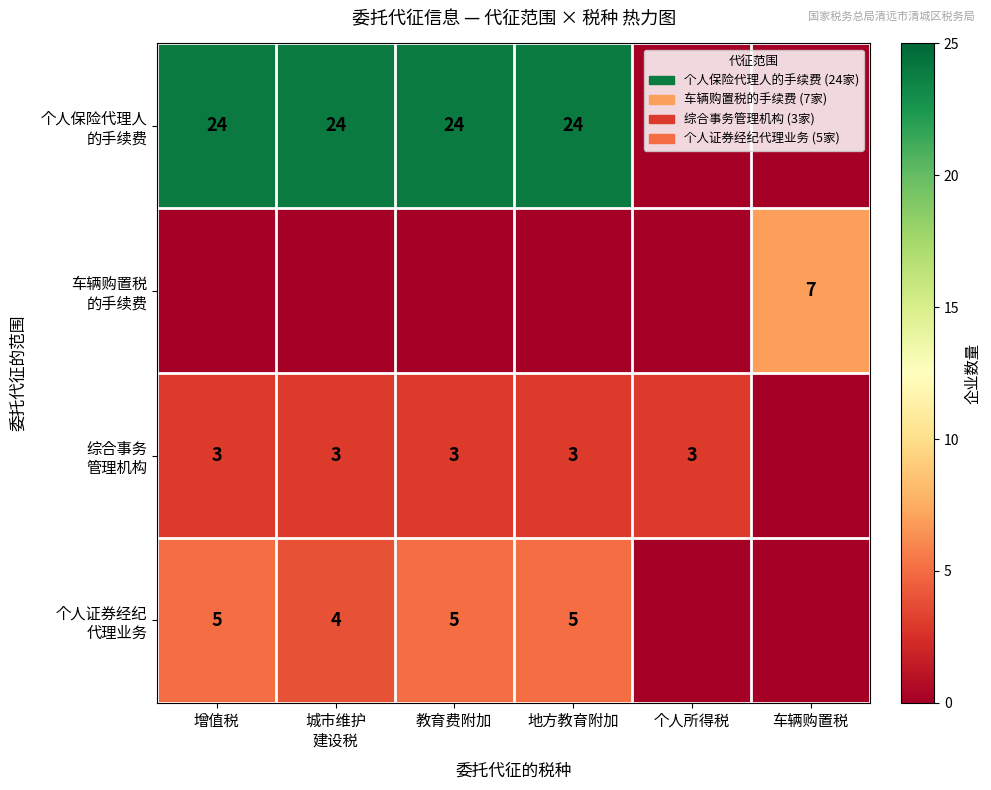

At which label is 个人保险代理人 的手续费 closest to 12?

增值税